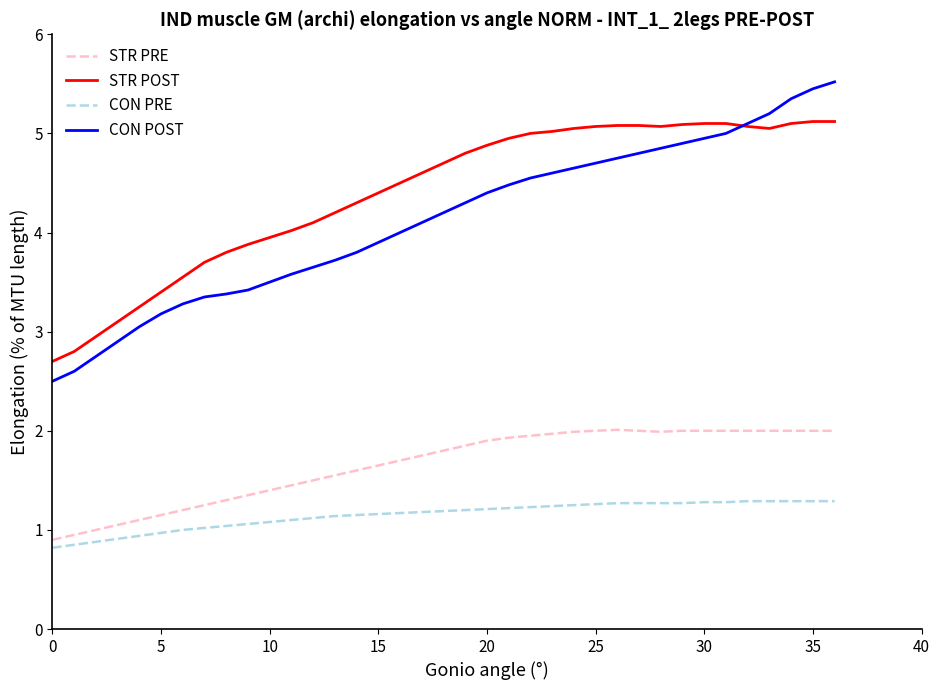

Which series has the largest range (max minus min)?

CON POST